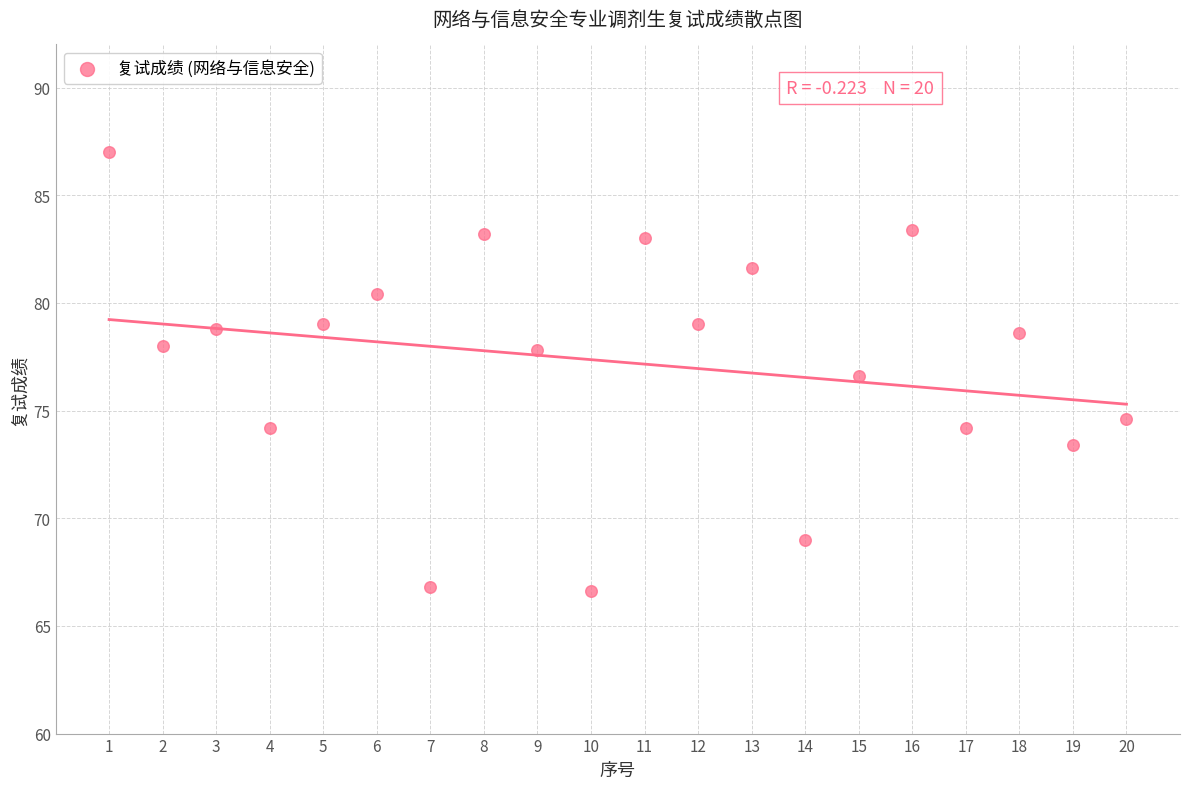

What is the range of X values (max minus min)?

19.0